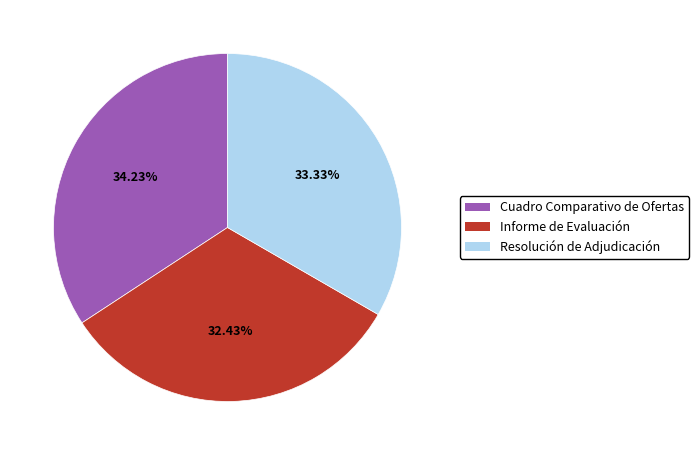

Combined, do Cuadro Comparativo de Ofertas and Resolución de Adjudicación account for over 50%?

Yes